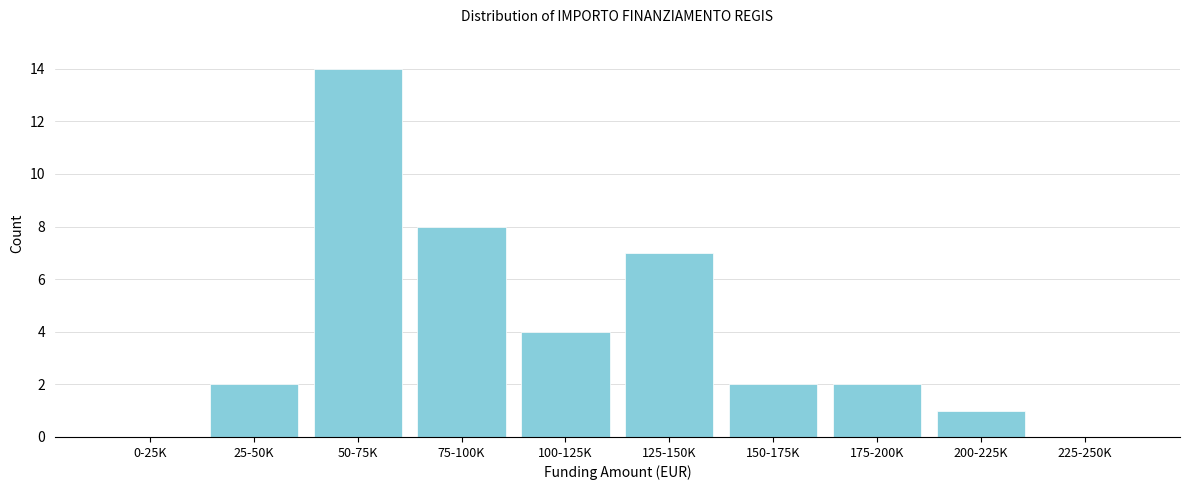

Reading right to left, extract all data points from this chart.

225-250K=0	200-225K=1	175-200K=2	150-175K=2	125-150K=7	100-125K=4	75-100K=8	50-75K=14	25-50K=2	0-25K=0